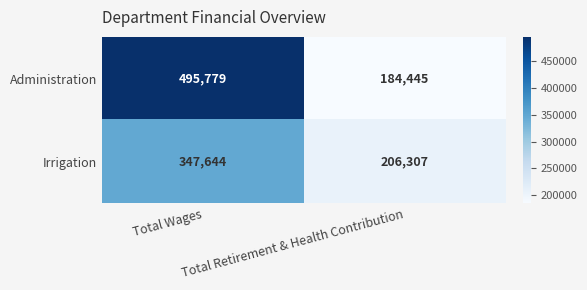

Which series has the widest spread of values?

Administration